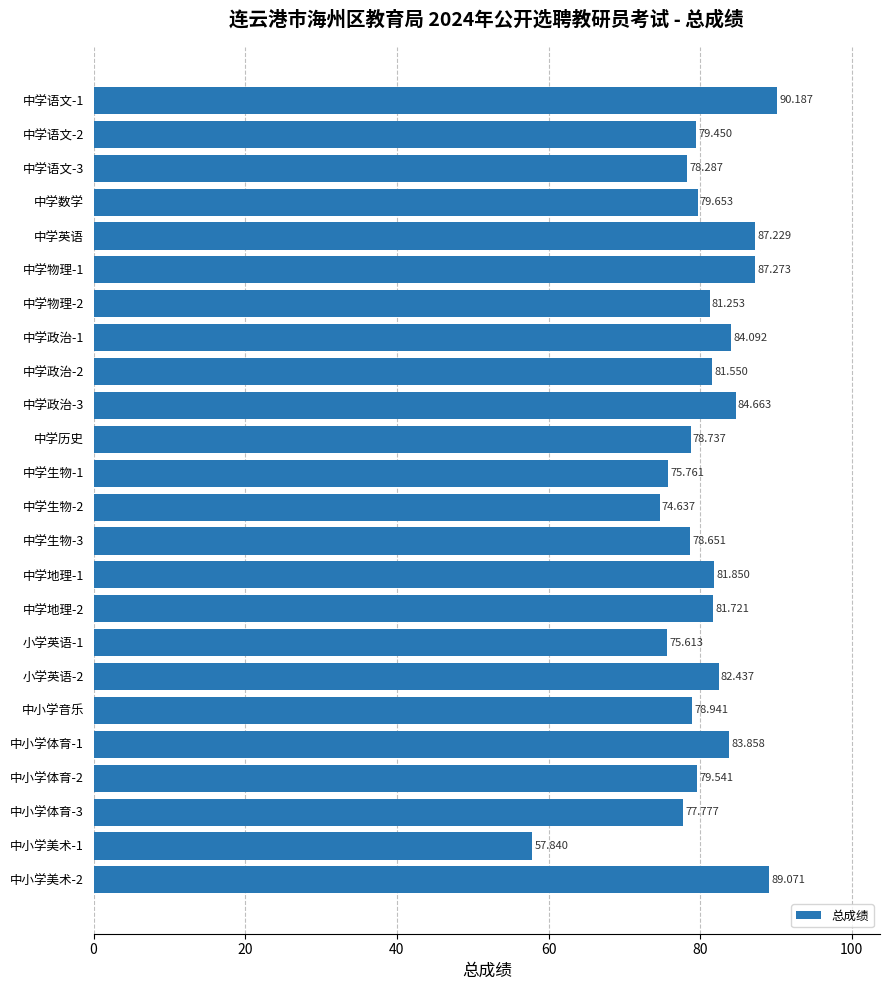

What is the label of the 20th bar from the bottom?

中学英语